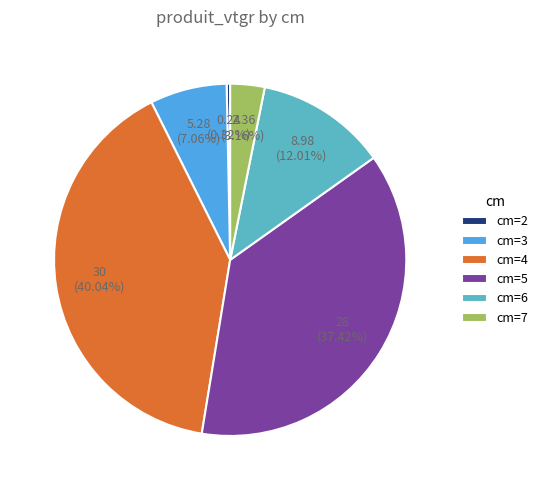

Rank the categories by value from lowest to highest.

cm=2, cm=7, cm=3, cm=6, cm=5, cm=4